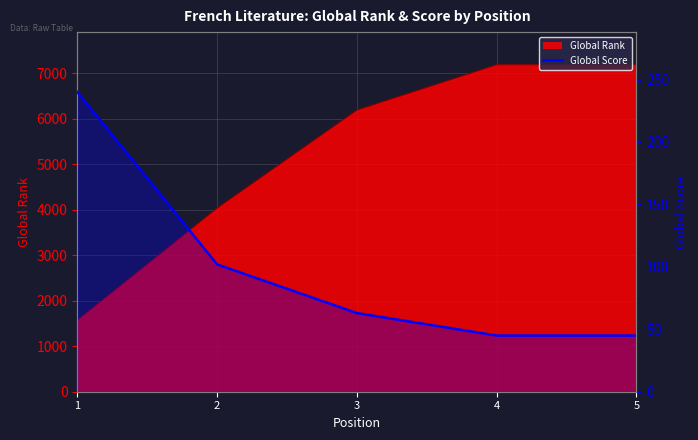

At which category does the chart reach its minimum across all series?

4